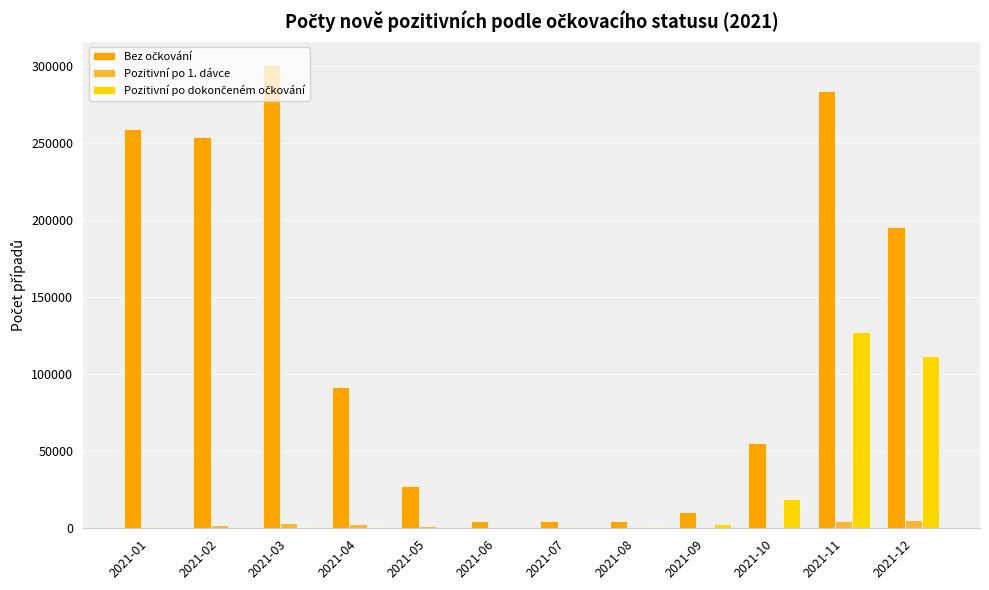

How many groups of bars are there?

12